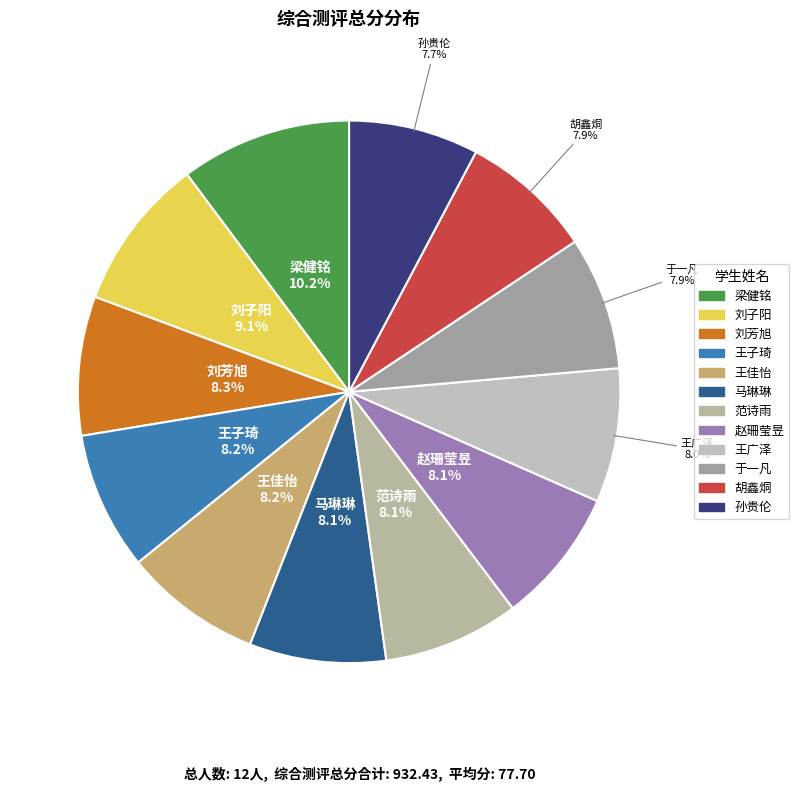

Combined, do 范诗雨 and 马琳琳 account for over 50%?

No